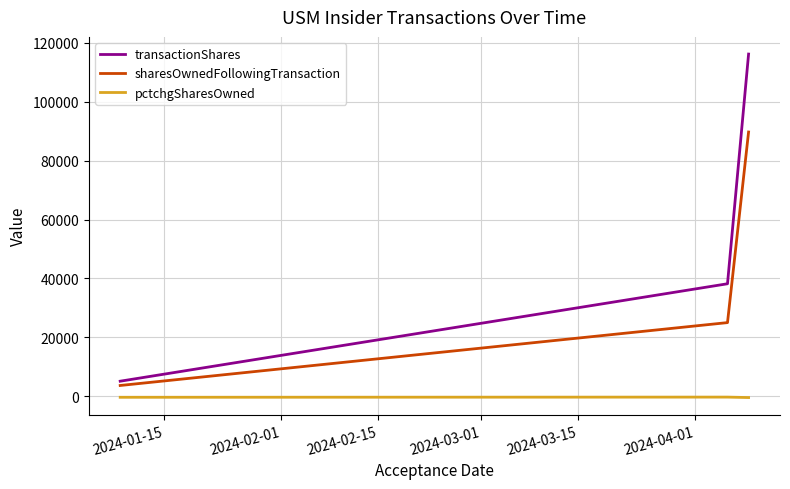

Which series has the widest spread of values?

transactionShares